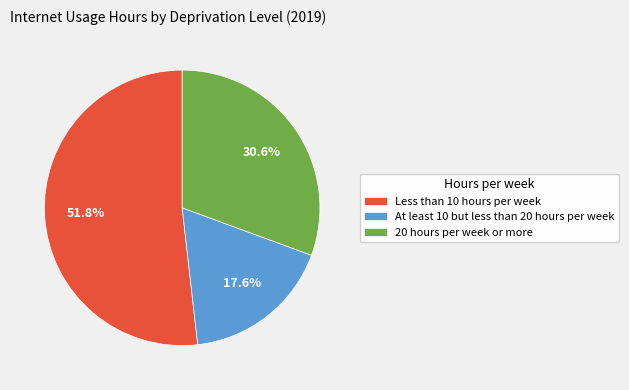

Is Less than 10 hours per week the majority of the pie?

Yes